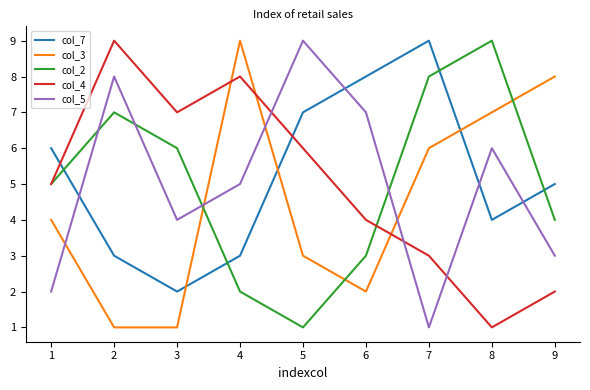

Count the col_5 values in the range 3 to 7.

5